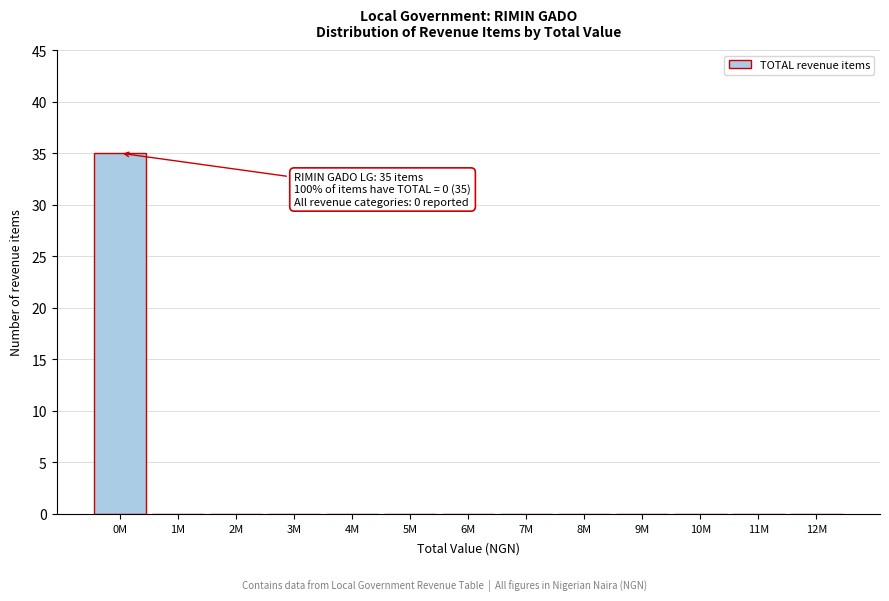

Reading left to right, transcribe all the data shown in this chart.

0M=35	1M=0	2M=0	3M=0	4M=0	5M=0	6M=0	7M=0	8M=0	9M=0	10M=0	11M=0	12M=0